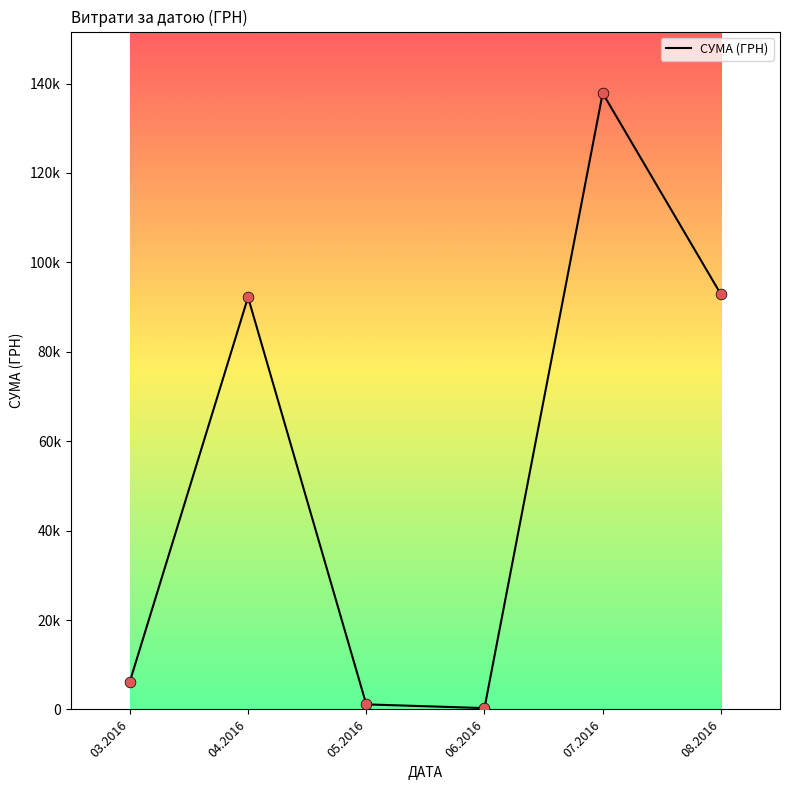

Between 05.2016 and 06.2016, which is larger?

05.2016